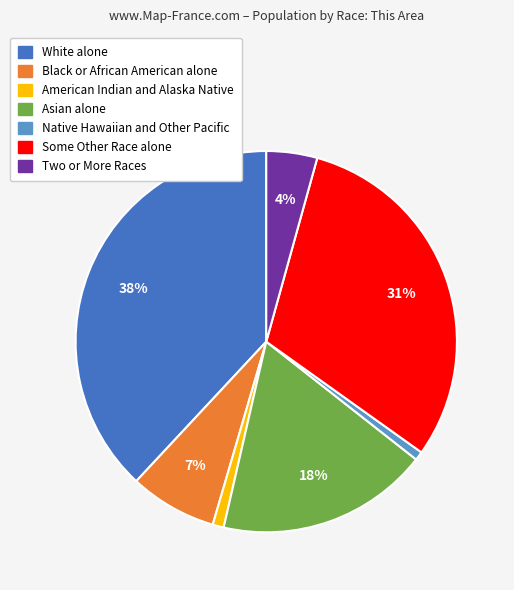

To the nearest percent, what portion does Some Other Race alone represent?

31%